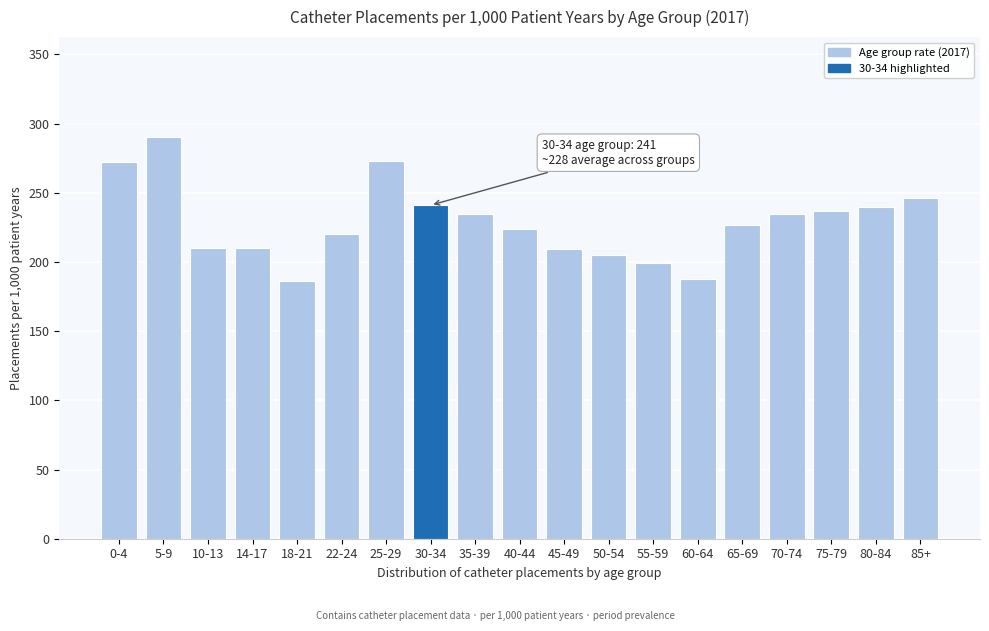

What is the change in value from 30-34 to 45-49?

-32